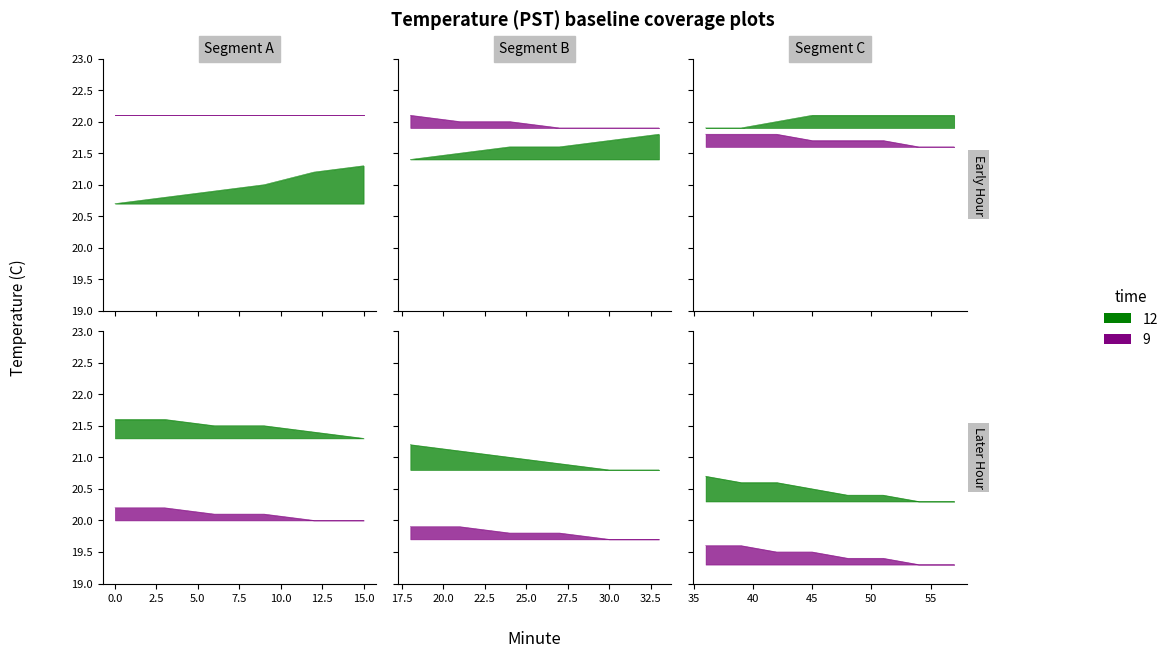

The Hour 2 series shows 20.3 at 54. True or false?

True